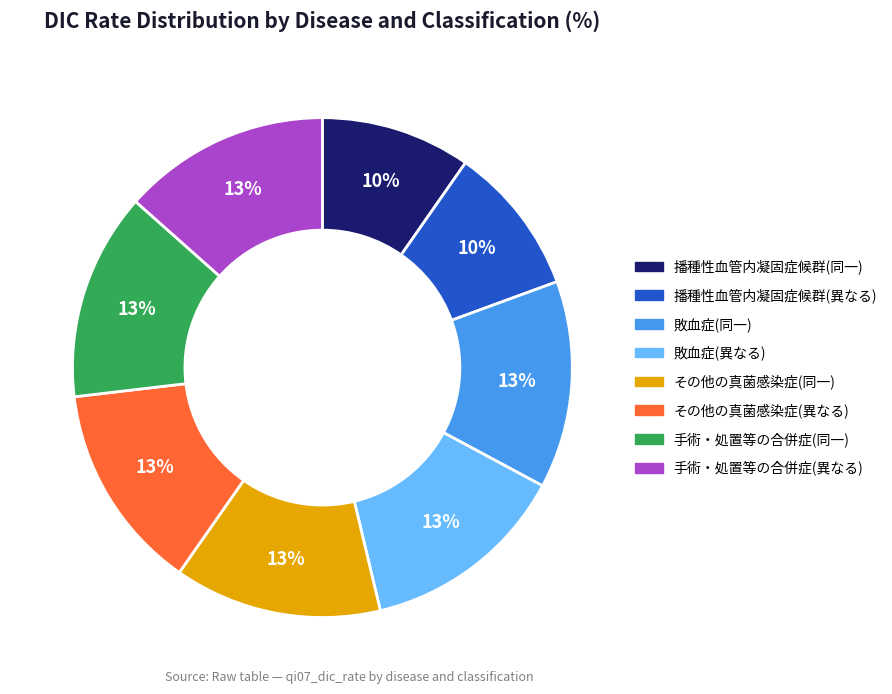

Is it true that その他の真菌感染症(同一) is 13% of the pie?

True